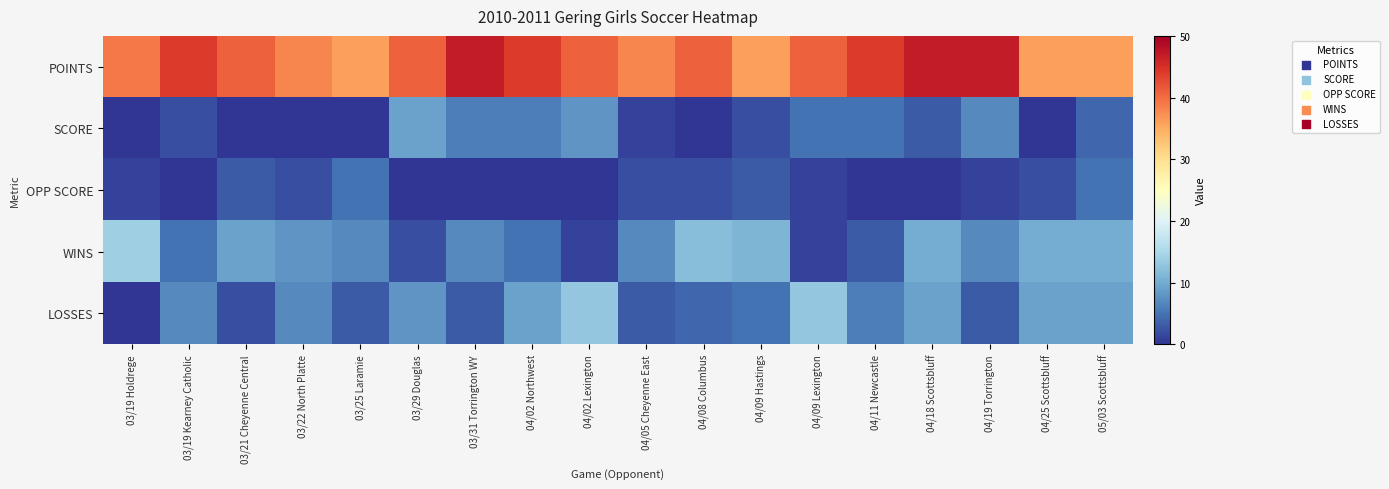

Count the number of data series in this chart.

5